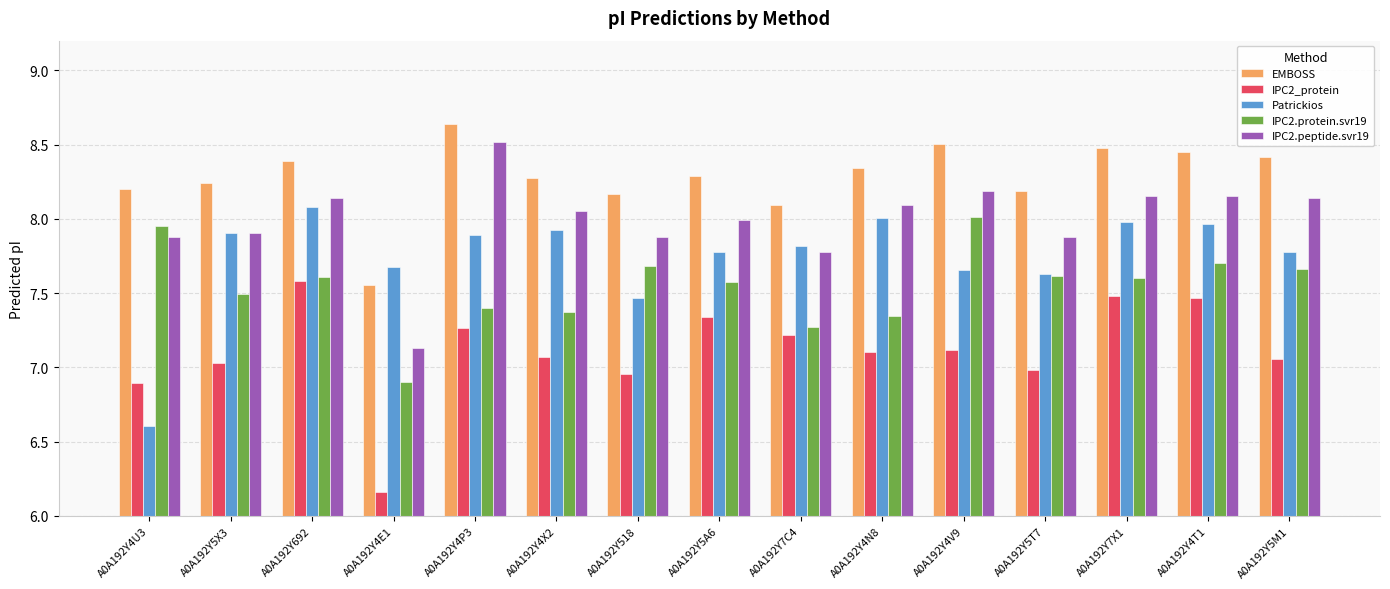

Rank the series by their maximum value, from lowest to highest.

IPC2_protein, IPC2.protein.svr19, Patrickios, IPC2.peptide.svr19, EMBOSS